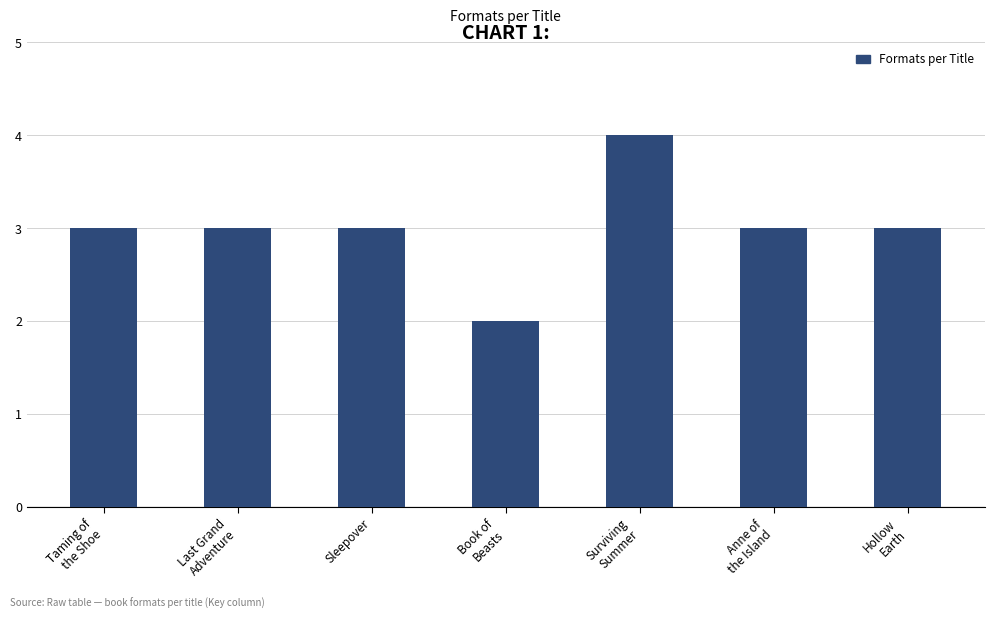

Reading left to right, extract all data points from this chart.

3	3	3	2	4	3	3